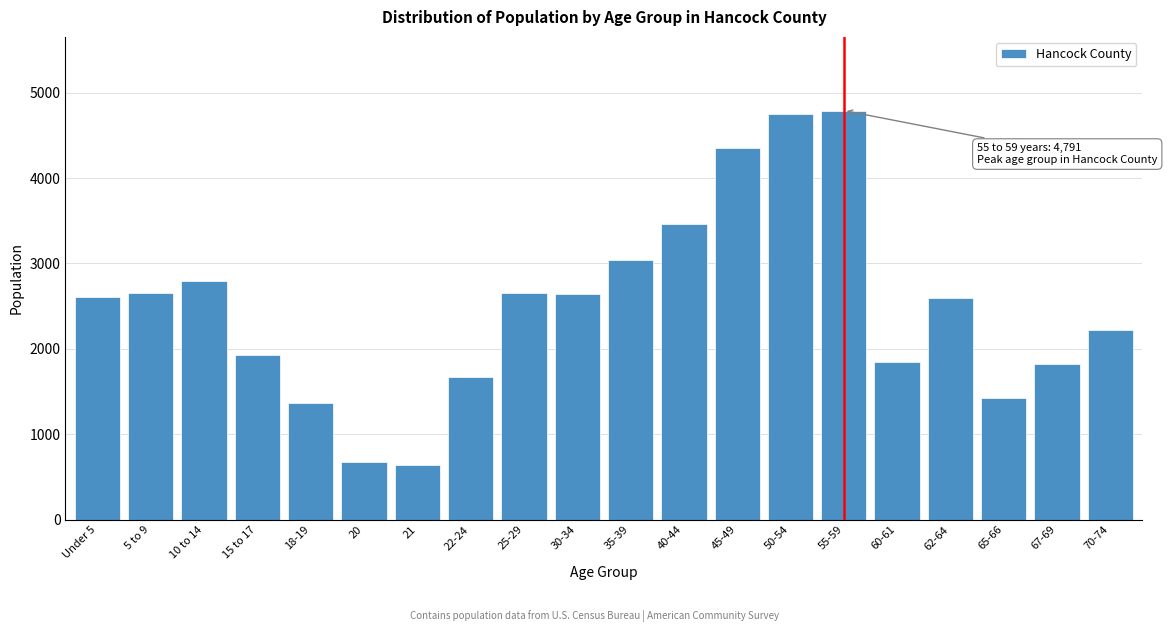

What is the sum of all values?

49944